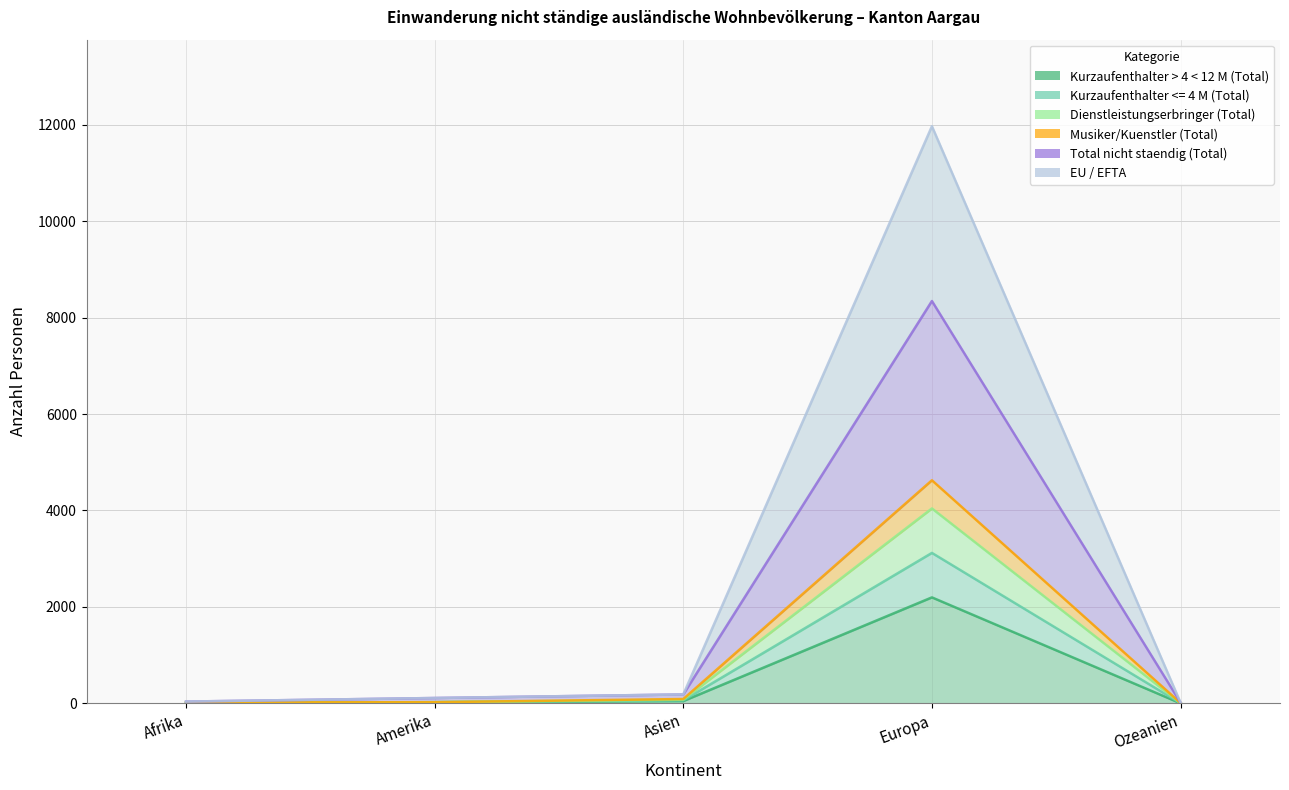

How many series are shown in this chart?

6